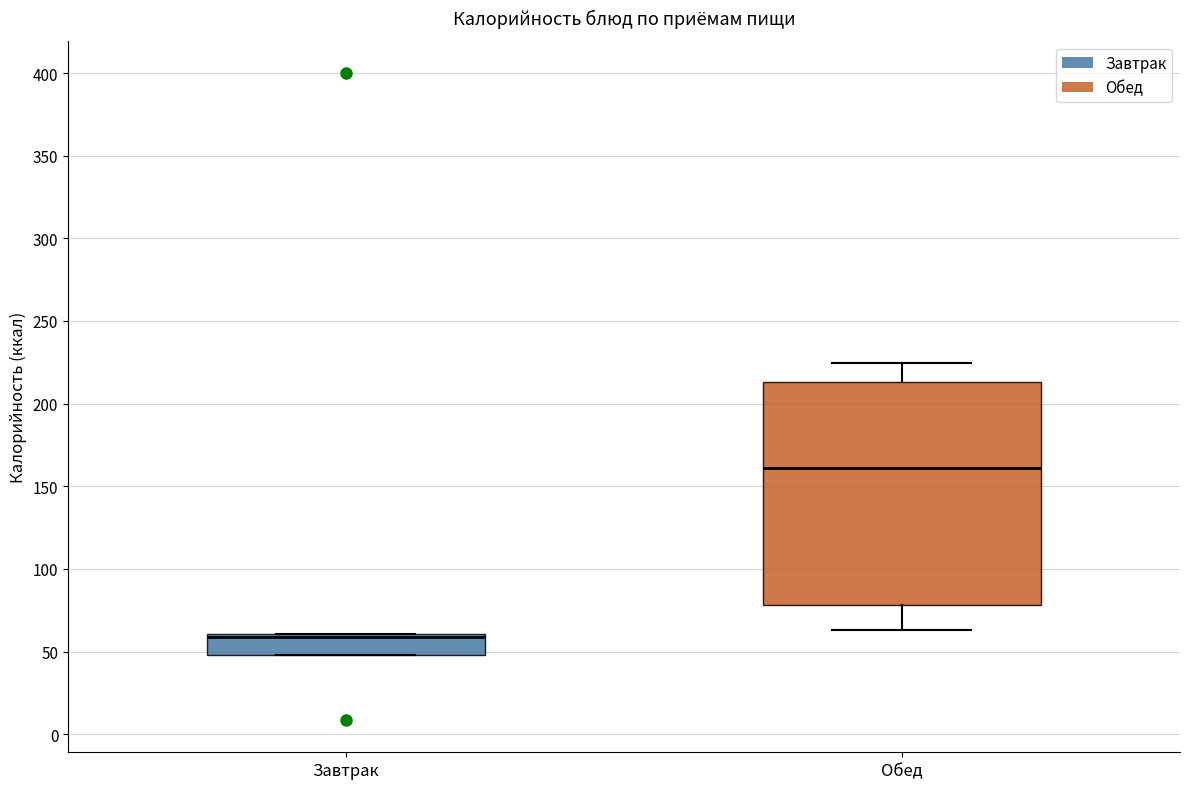

Reading left to right, transcribe this box plot: for each box, give where its median line is, the range the box spans, and where its two whiskers end, as read against the y-axis. The values are not printed on the chart, so give them approximately, as read against the axis.

Завтрак: median 60 (just below the box's upper edge), box 50 to 60, whiskers 50 to 60
Обед: median 160, box 80 to 215, whiskers 65 to 225